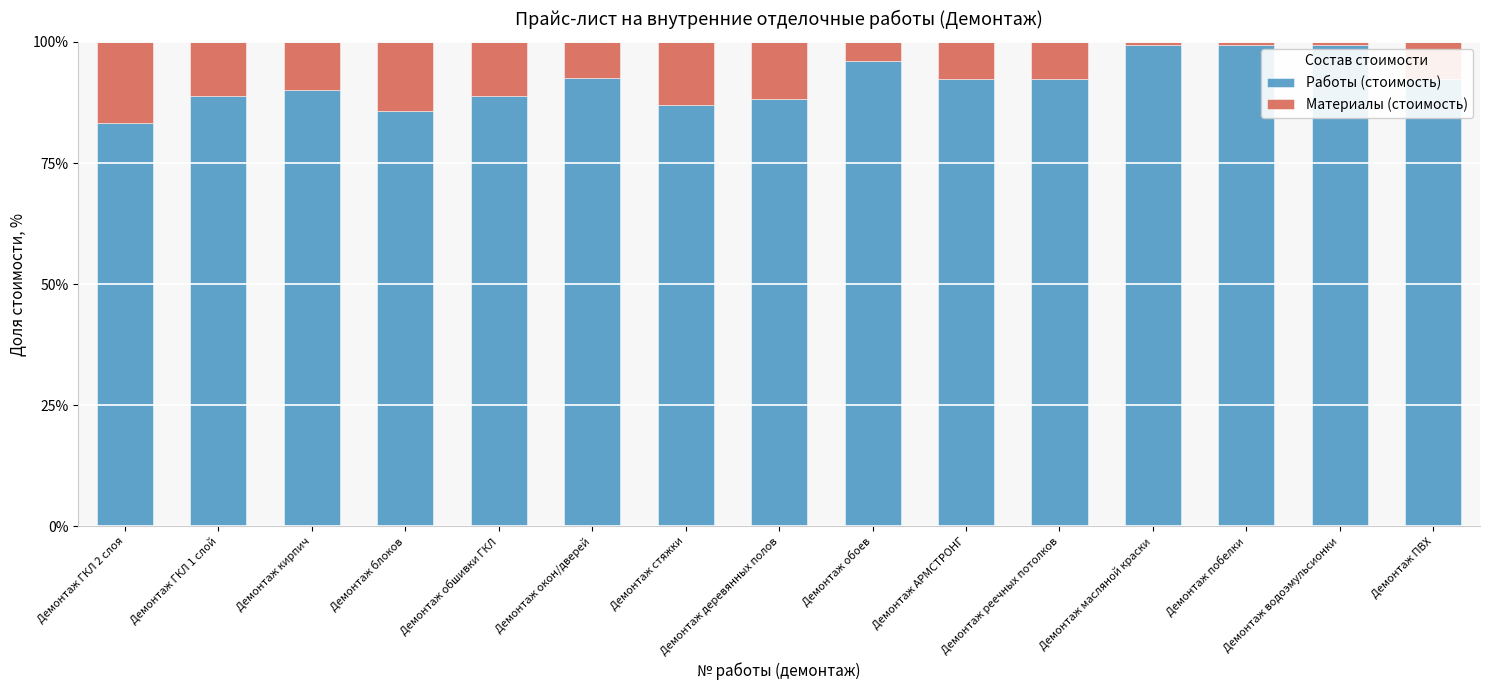

The value of Работы (стоимость) at Демонтаж ГКЛ 2 слоя is 83.3. True or false?

True